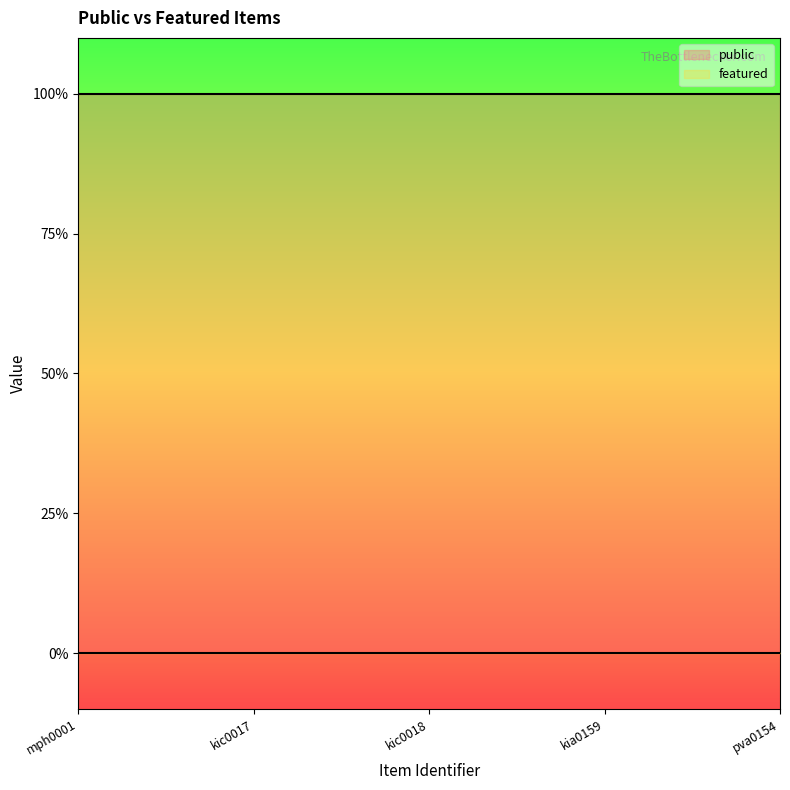

List the labels in order of public value, smallest first.

mph0001, kic0017, kic0018, kia0159, pva0154